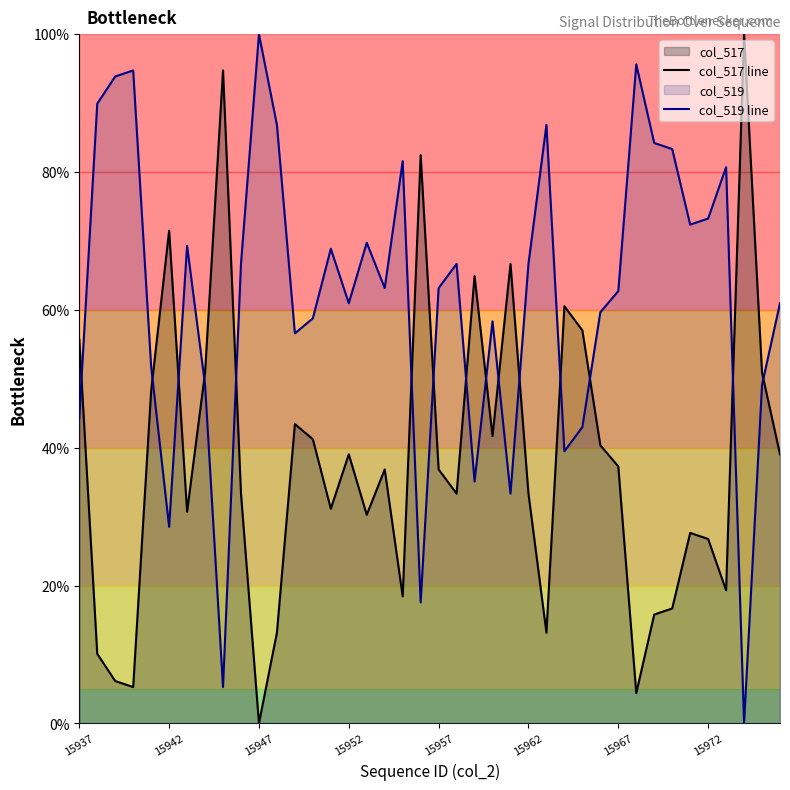

What is the difference between the highest and lowest values at 15952?

21.9